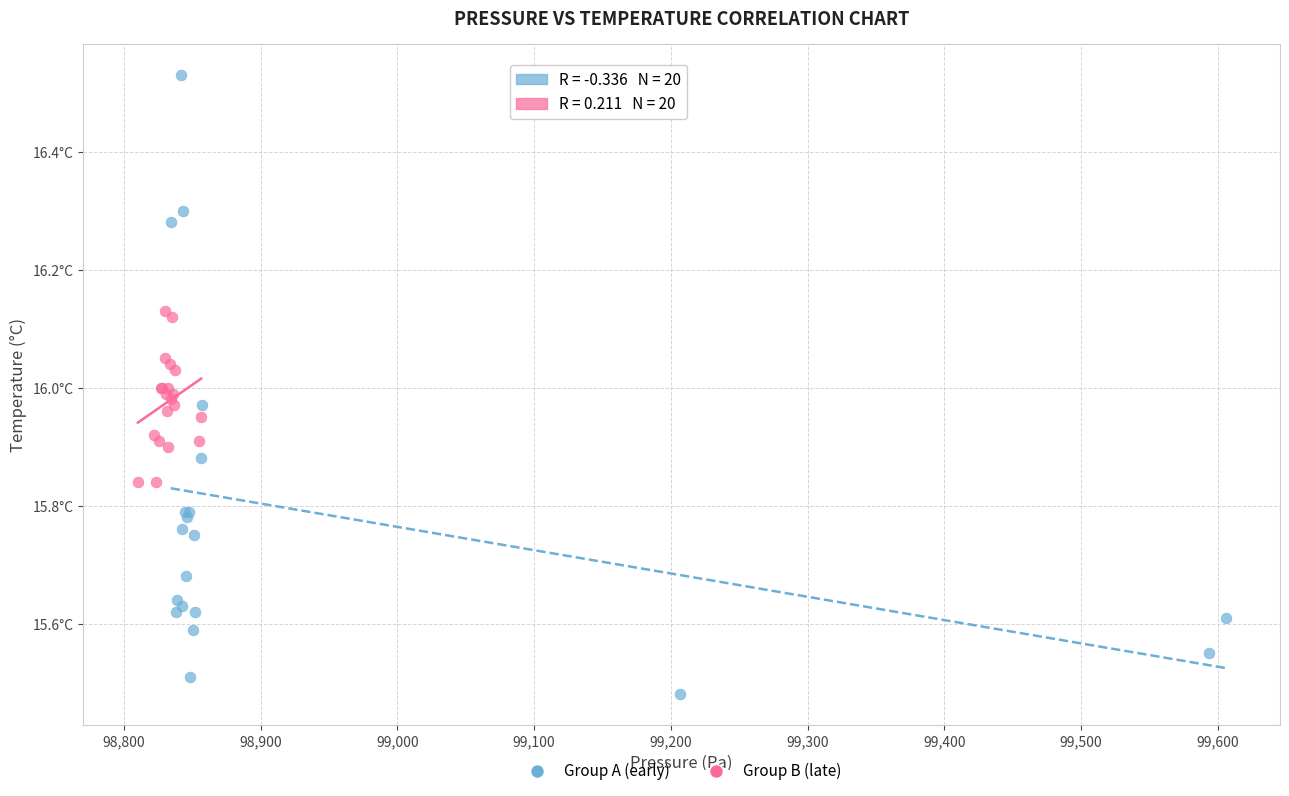

Which series contains the lowest Y value?

Group A (early)